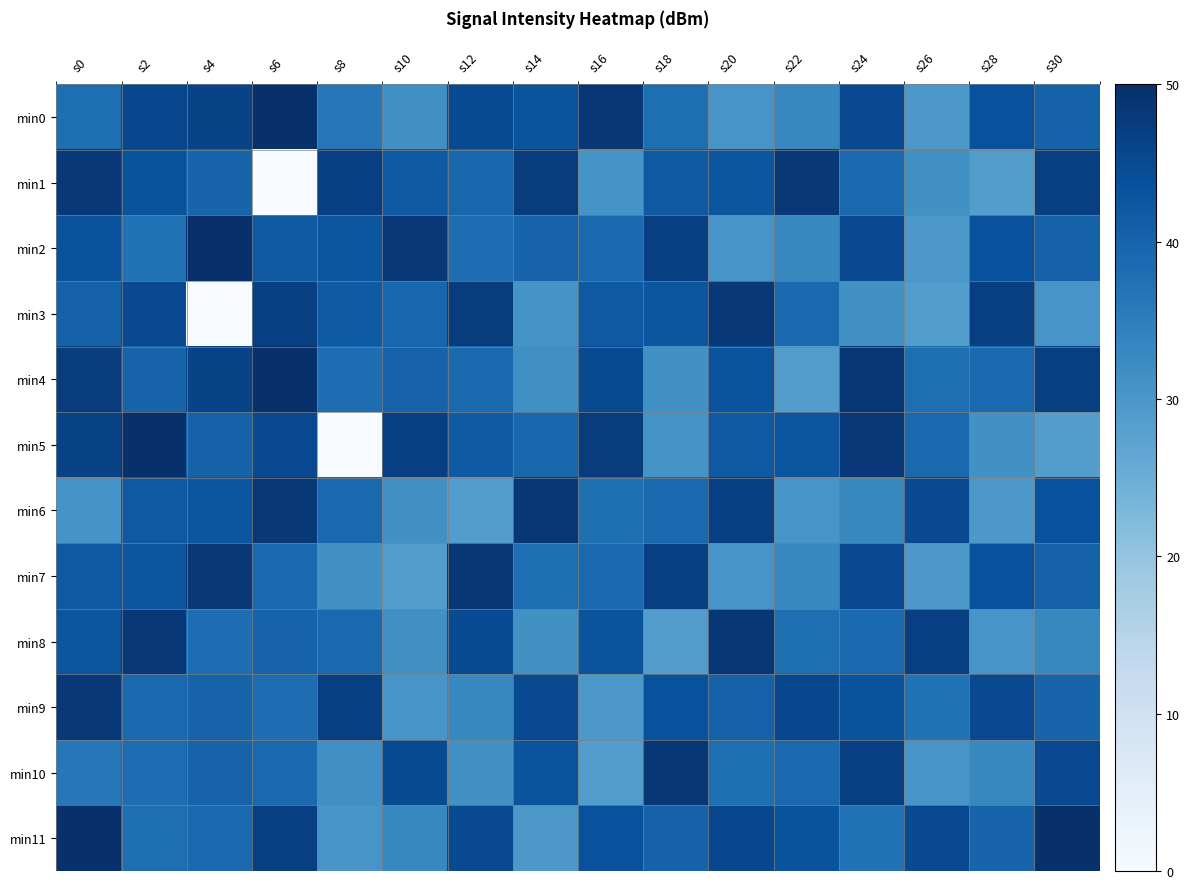

At which category does the chart reach its minimum across all series?

s6